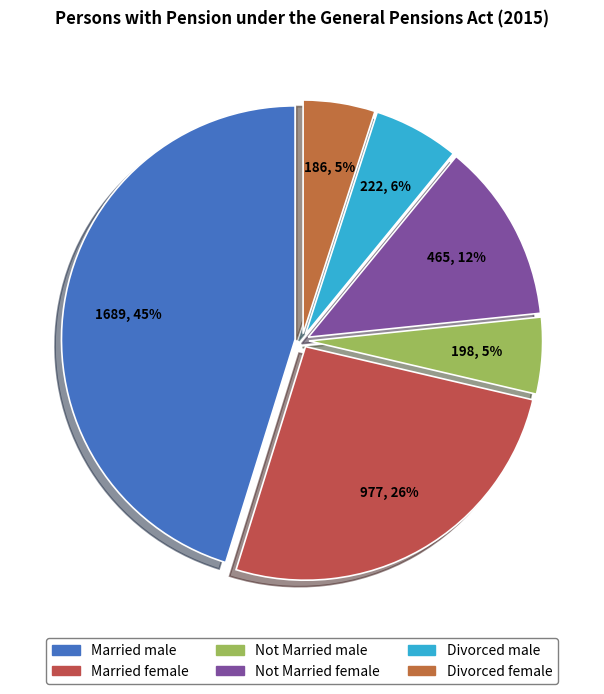

To the nearest percent, what is the difference between the largest and smallest slice percentages?

40%